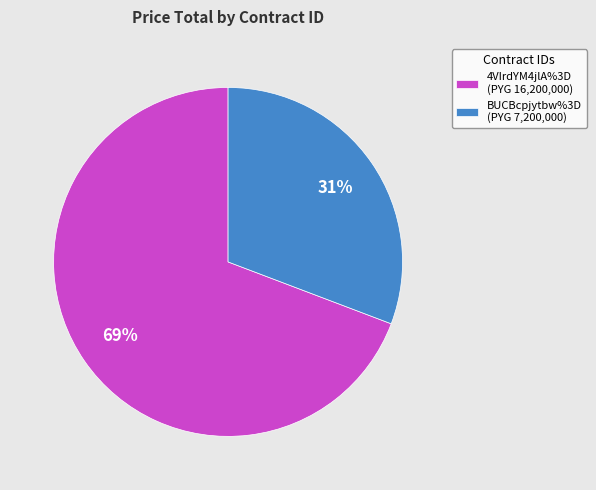

Which slice represents more than half of the pie?

4VIrdYM4jlA%3D